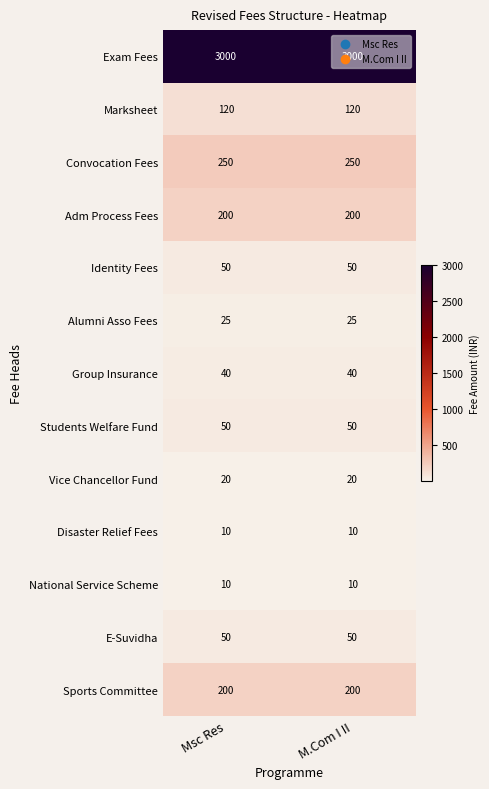

What is the total value across all series at Msc Res?

4025